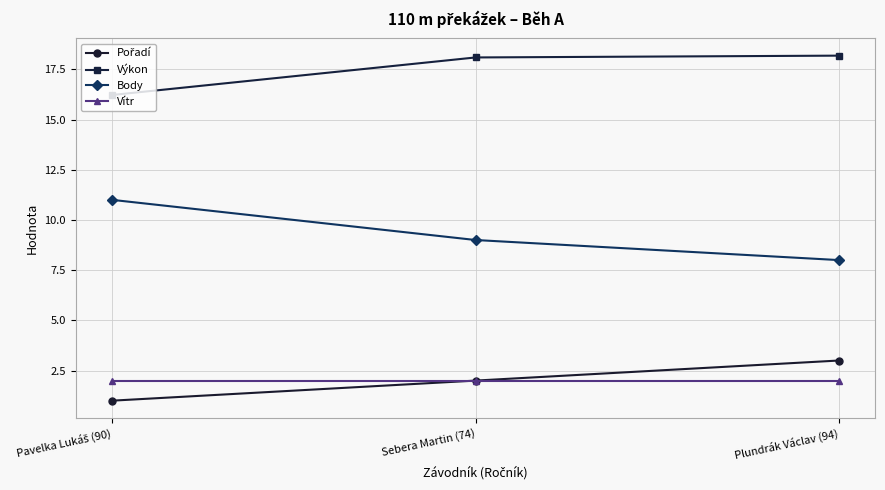

What is the smallest value displayed?

1.0